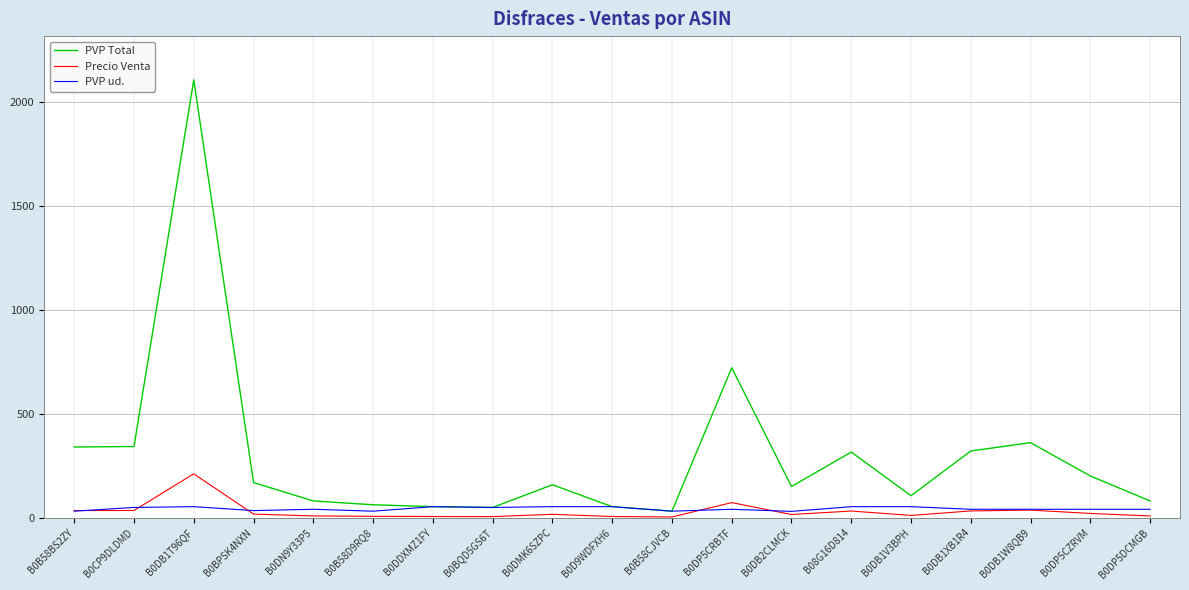

What is the difference between the PVP ud. values at B0B58D9RQ8 and B08G16D814?

21.7